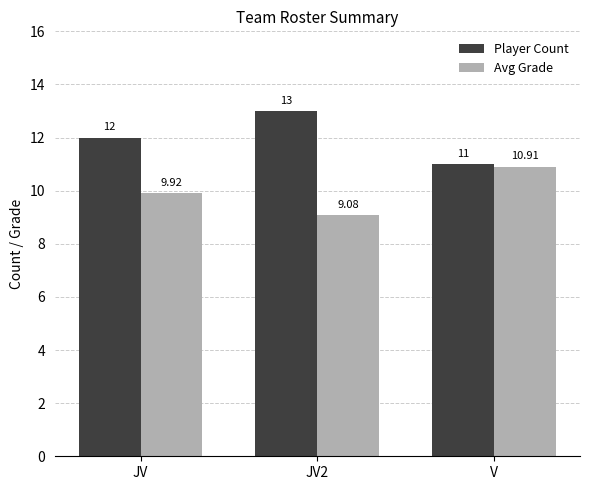

What is the sum of the Avg Grade values at JV and V?

20.8